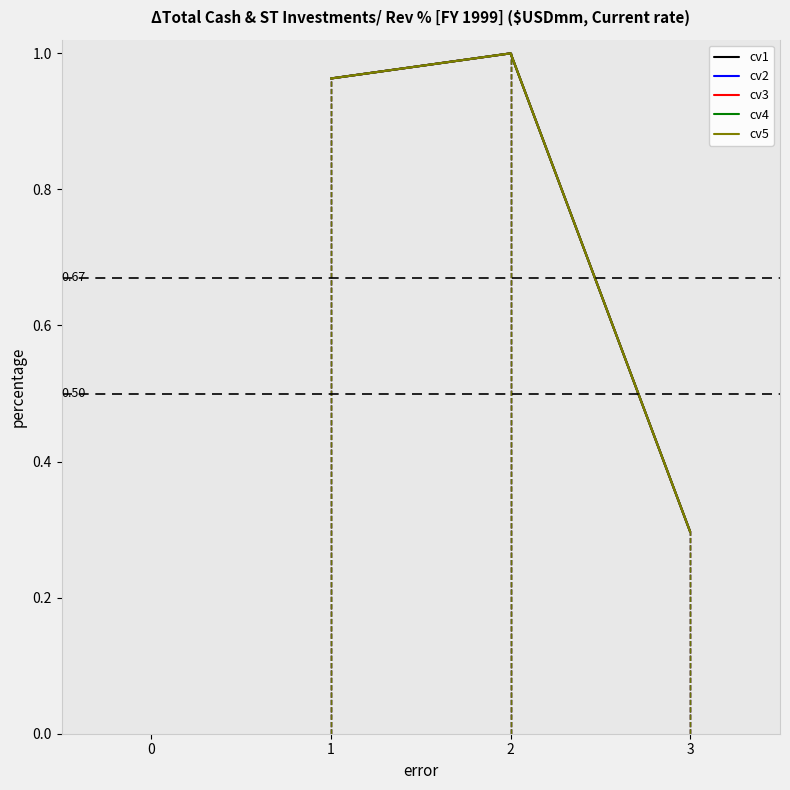

What are all the series names shown in the legend?

cv1, cv2, cv3, cv4, cv5